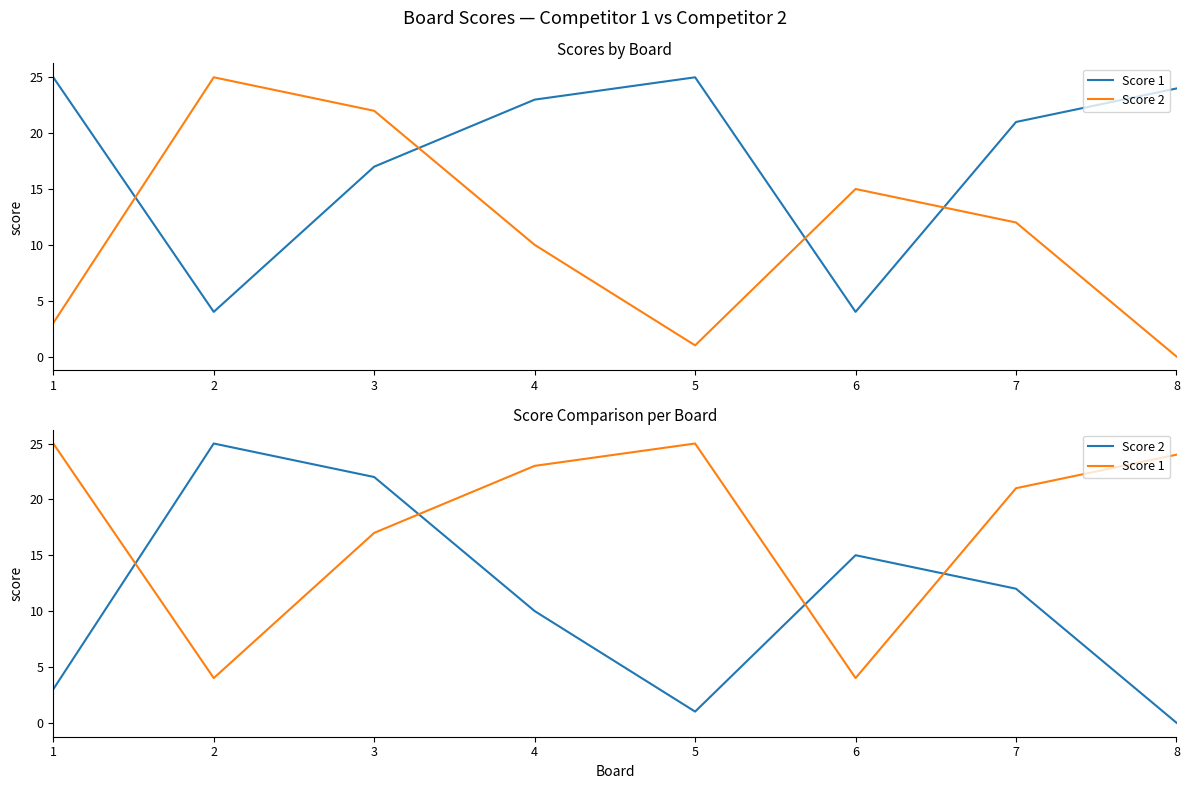

Reading right to left, list all the values displayed in this chart.

Score 1: 24	21	4	25	23	17	4	25
Score 2: 0	12	15	1	10	22	25	3